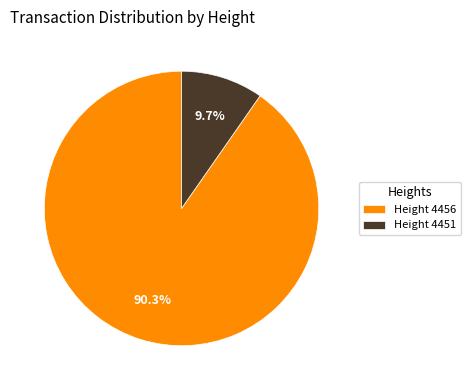

Rank the categories by value from highest to lowest.

Height 4456, Height 4451